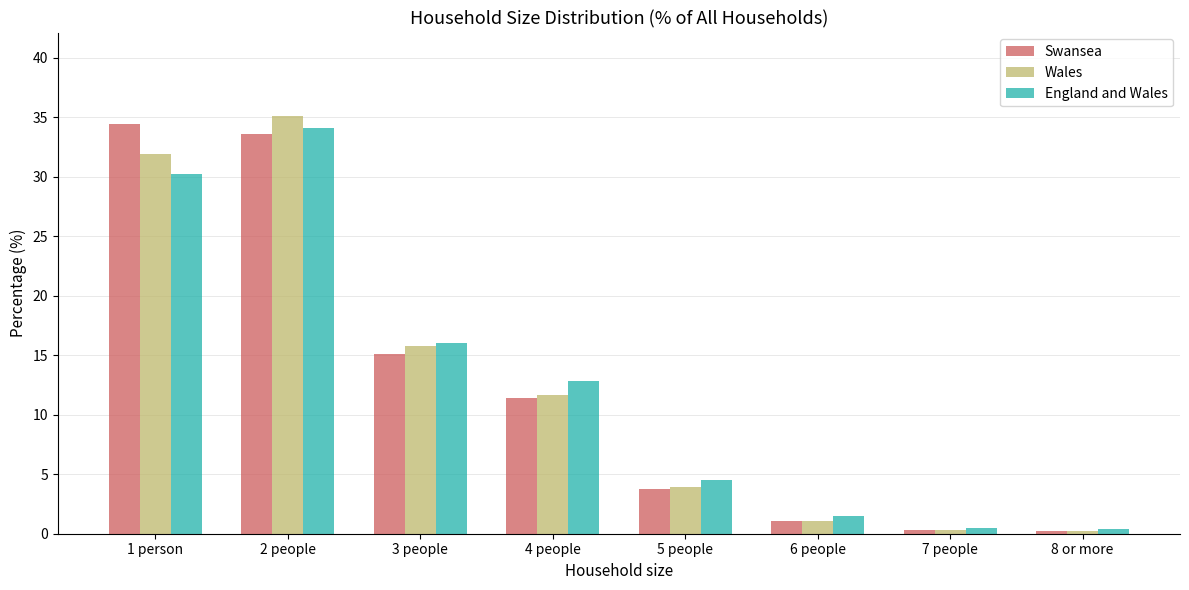

What is the total value across all series at 8 or more?

0.8